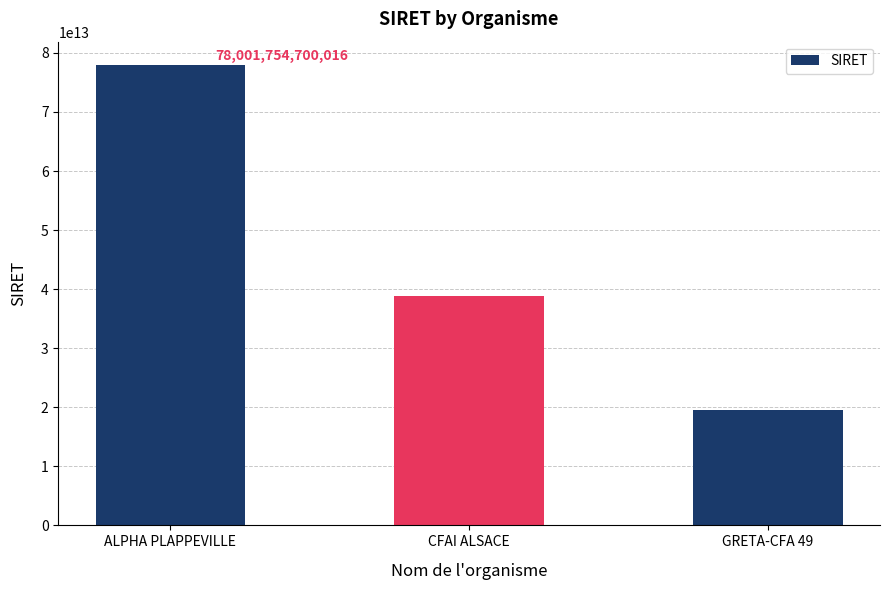

The value at ALPHA PLAPPEVILLE is 35901810617054. True or false?

False